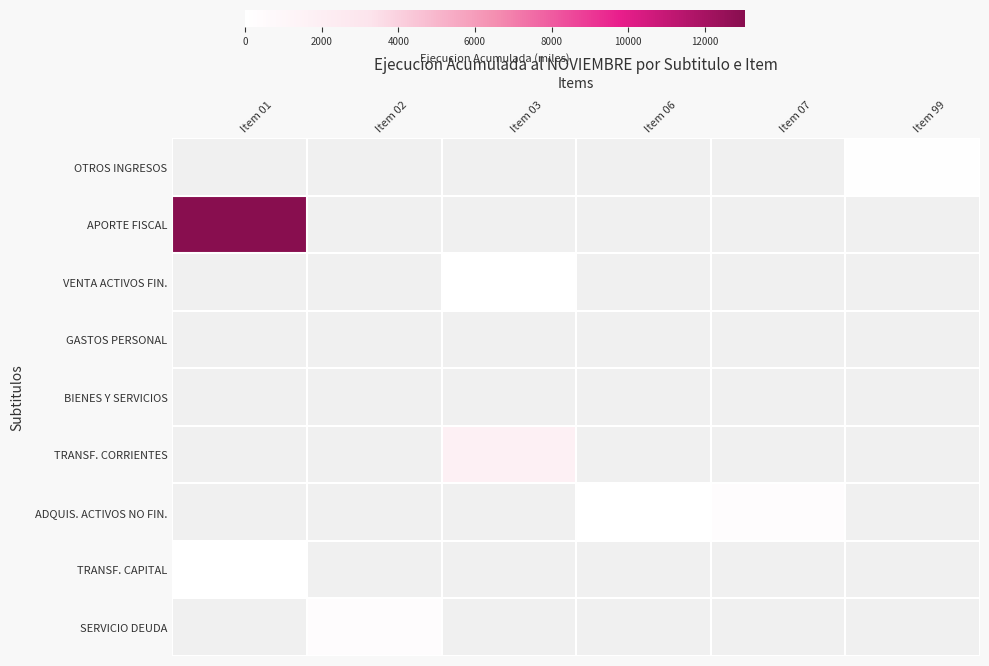

Which category has the lowest value in the SERVICIO DEUDA series?

Item 01